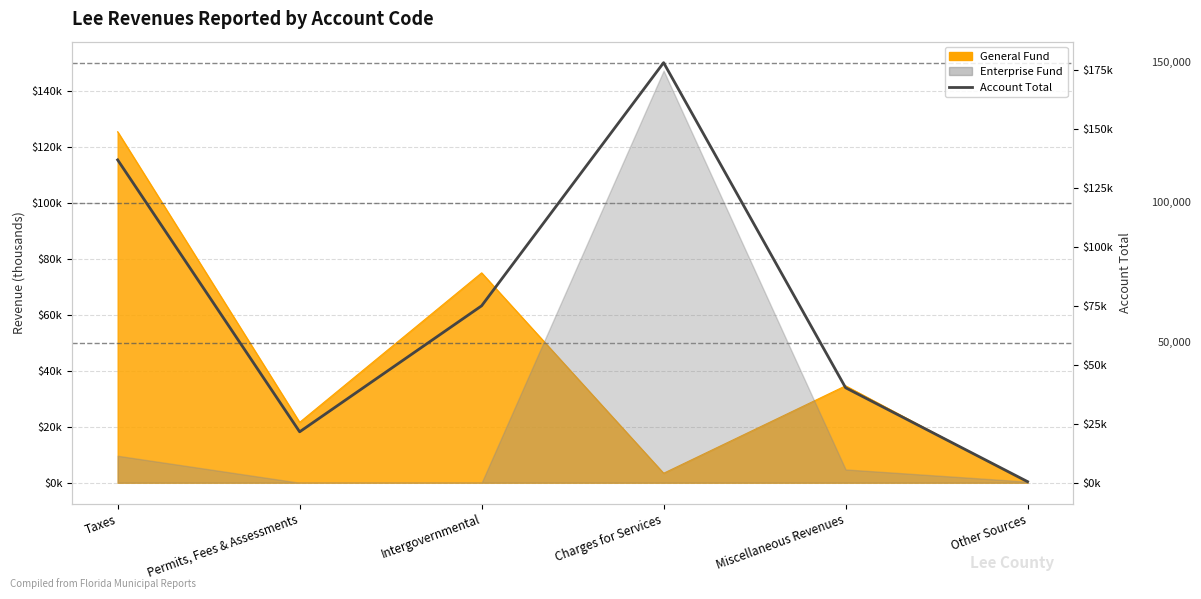

The chart shows a value of 456 at Other Sources. True or false?

True